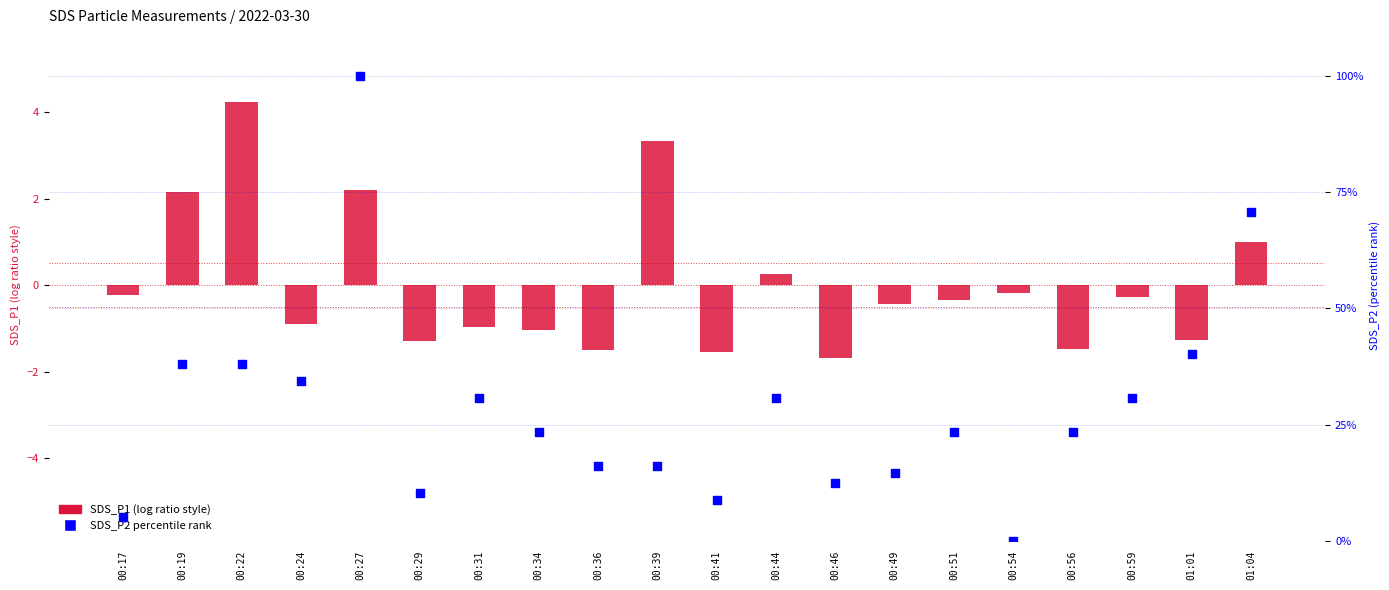

Is the value of SDS_P2 percentile rank at 00:36 greater than the value of SDS_P1 (normalized) at 00:56?

Yes